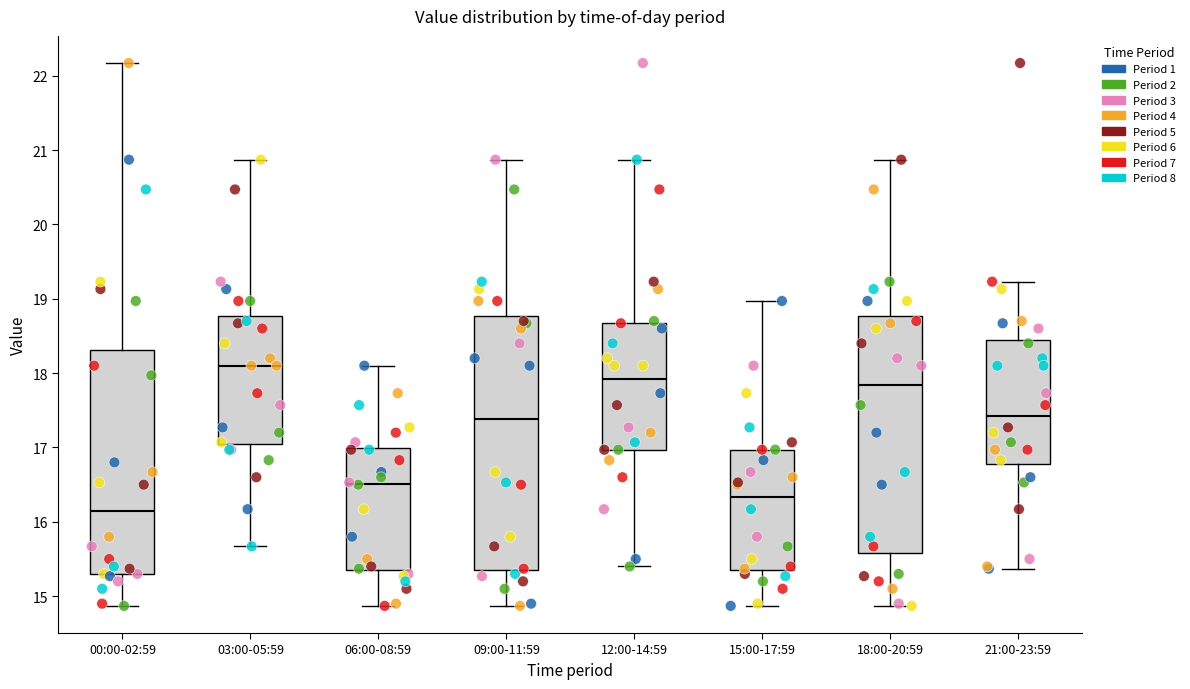

Reading left to right, transcribe this box plot: for each box, give where its median line is, the range the box spans, and where its two whiskers end, as read against the y-axis. The values are not printed on the chart, so give them approximately, as read against the axis.

00:00-02:59: median 16.2, box 15.3 to 18.3, whiskers 14.9 to 22.2
03:00-05:59: median 18.1, box 17.0 to 18.8, whiskers 15.7 to 20.9
06:00-08:59: median 16.5, box 15.4 to 17.0, whiskers 14.9 to 18.1
09:00-11:59: median 17.4, box 15.4 to 18.8, whiskers 14.9 to 20.9
12:00-14:59: median 17.9, box 17.0 to 18.7, whiskers 15.4 to 20.9
15:00-17:59: median 16.3, box 15.4 to 17.0, whiskers 14.9 to 19.0
18:00-20:59: median 17.8, box 15.6 to 18.8, whiskers 14.9 to 20.9
21:00-23:59: median 17.4, box 16.8 to 18.5, whiskers 15.4 to 19.2